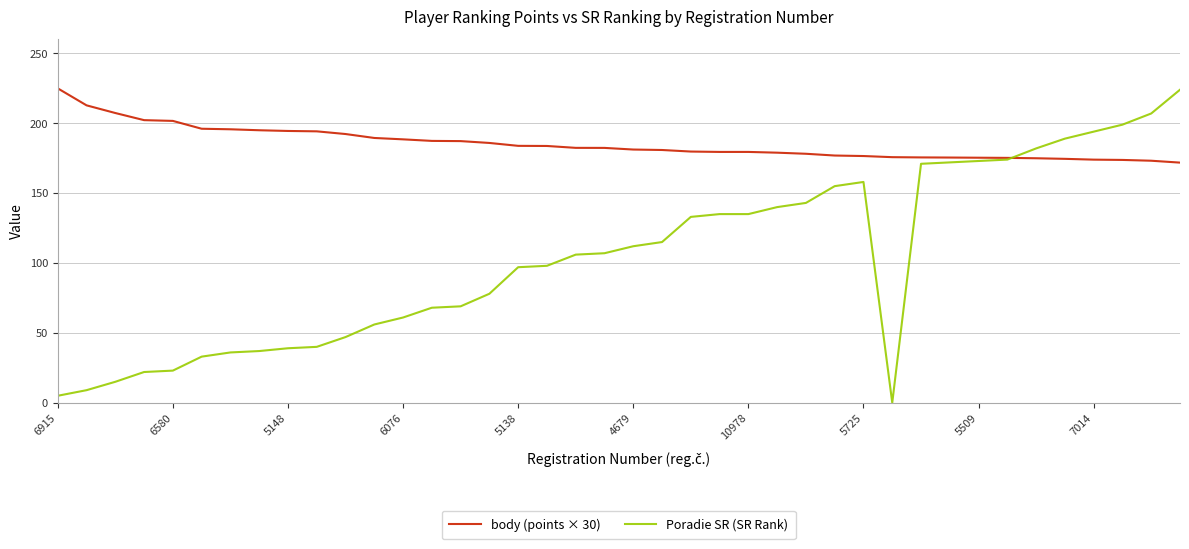

Which series has the largest total across all categories?

body (points × 30)